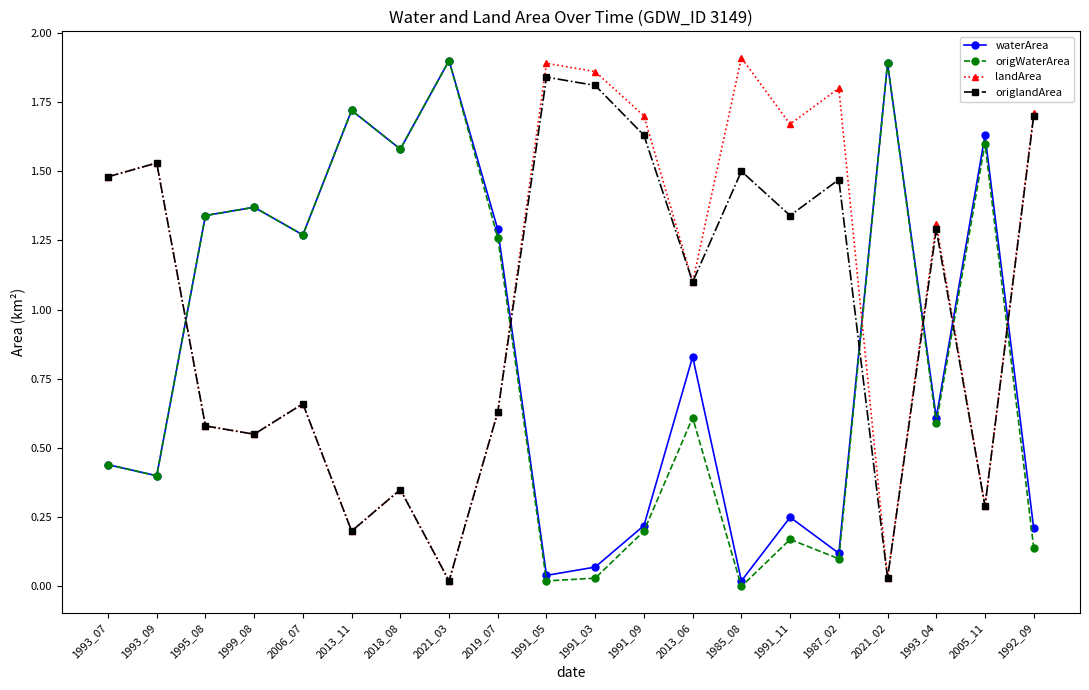

What is the label of the 7th point from the right?

1985_08